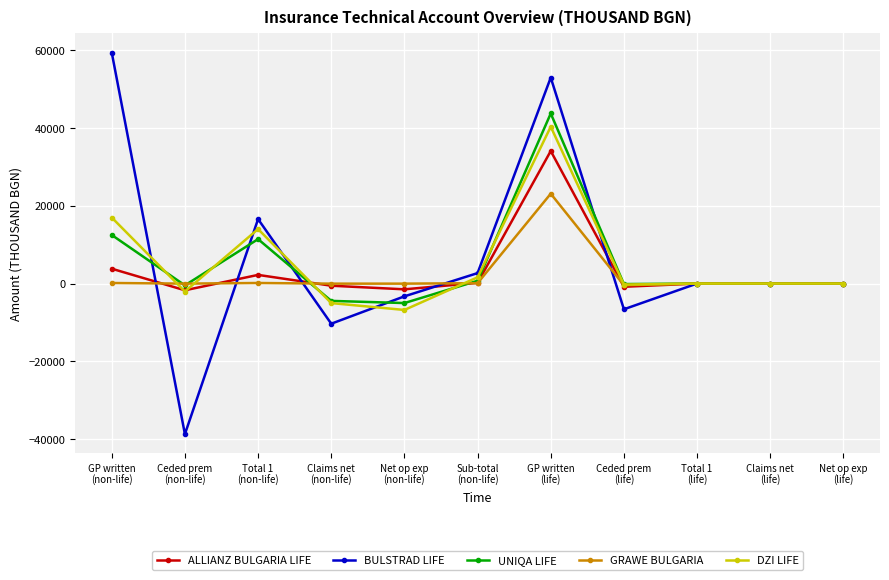

Which series has the largest range (max minus min)?

BULSTRAD LIFE